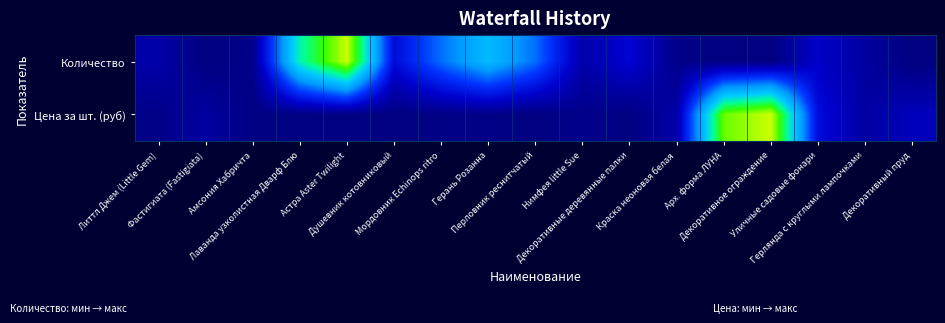

List the series in order of their overall mean, lowest first.

Цена за шт. (руб), Количество